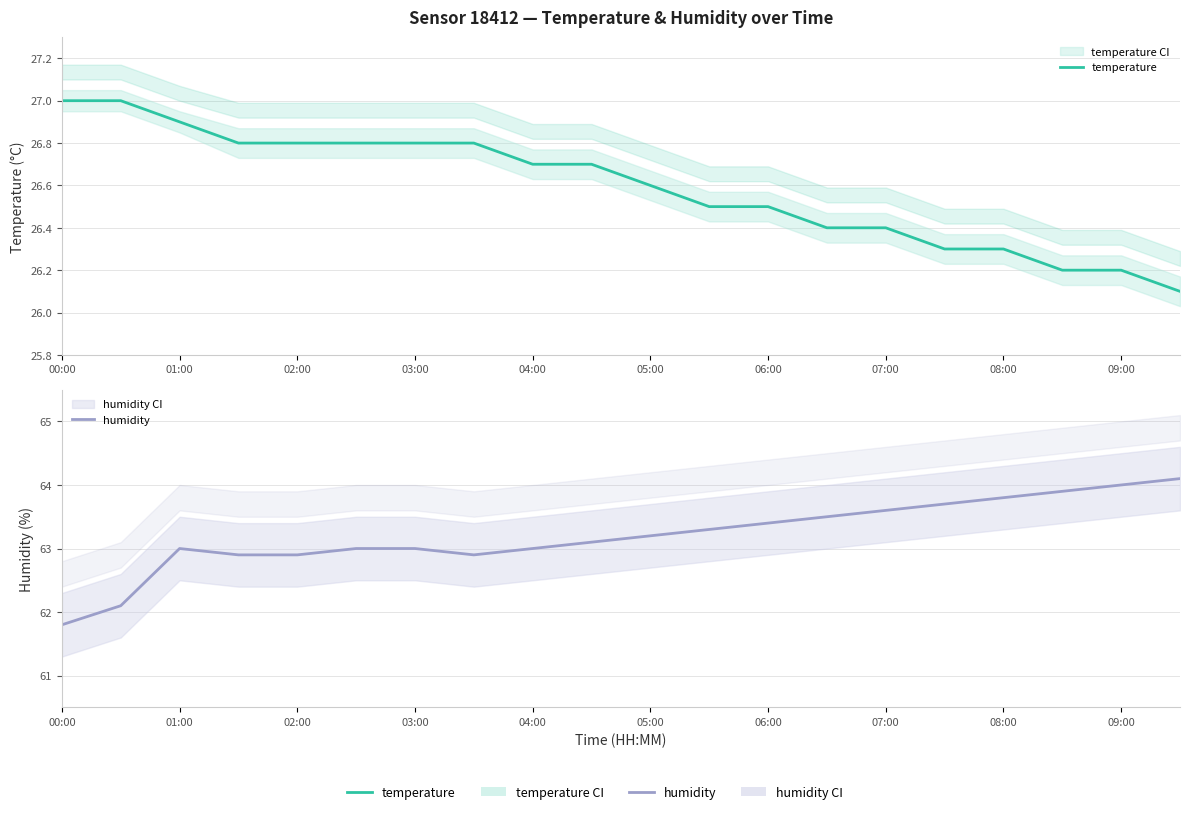

Count the number of categories in the chart.

20